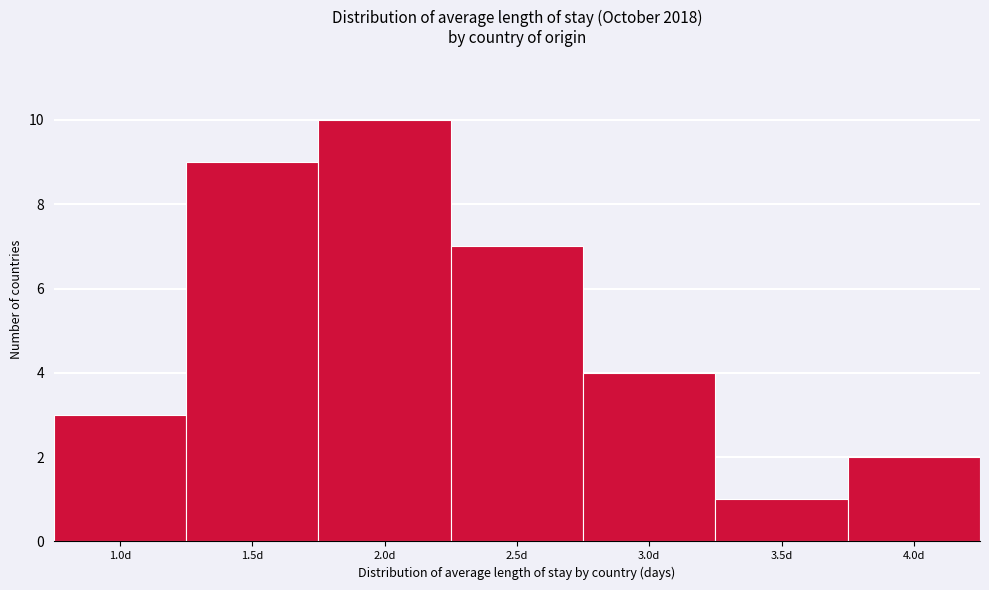

Reading right to left, what are all the values shown in this chart?

4.0d=2	3.5d=1	3.0d=4	2.5d=7	2.0d=10	1.5d=9	1.0d=3